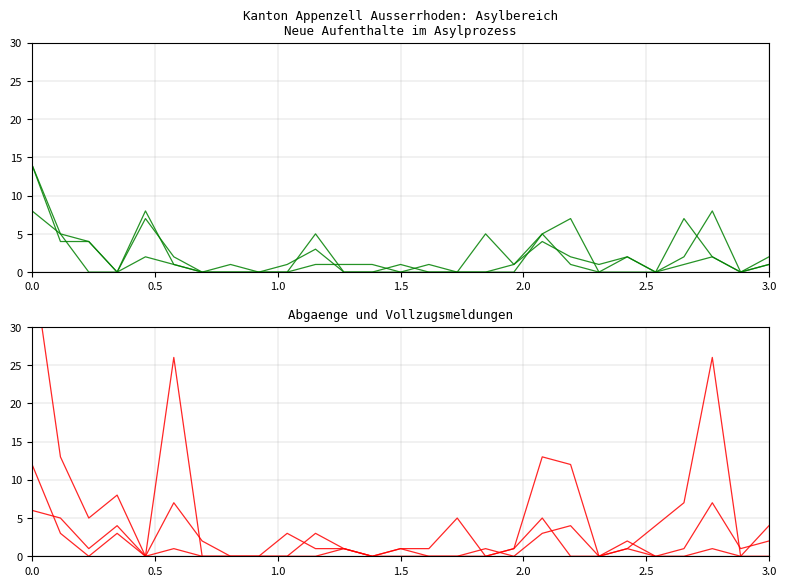

What is the spread (max minus min) of values at 11?

1